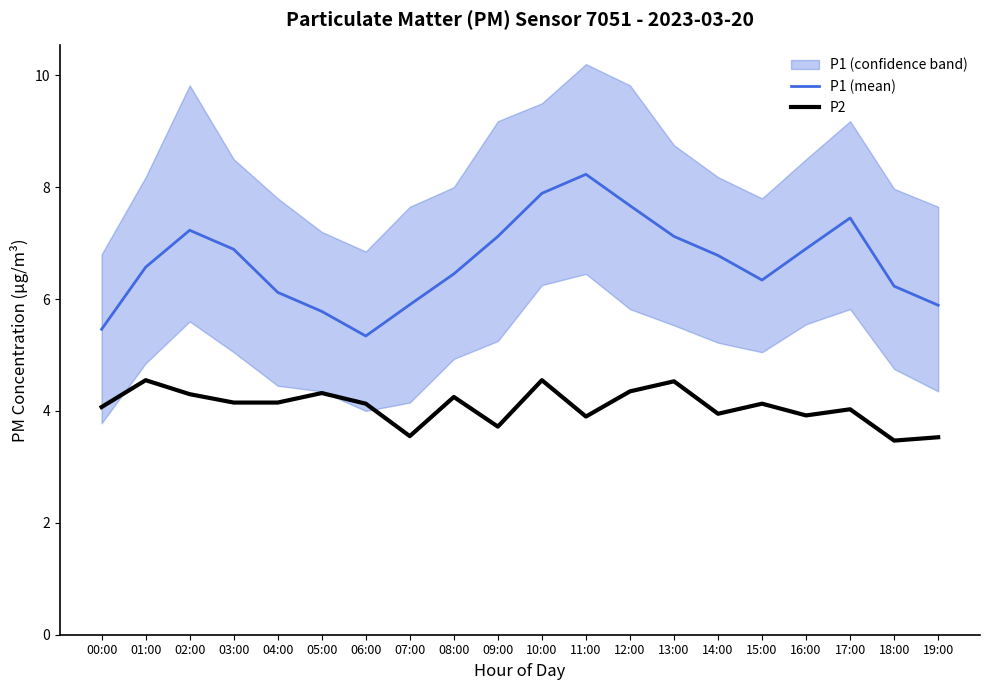

How many interior local peaks does the P2 series have?

7